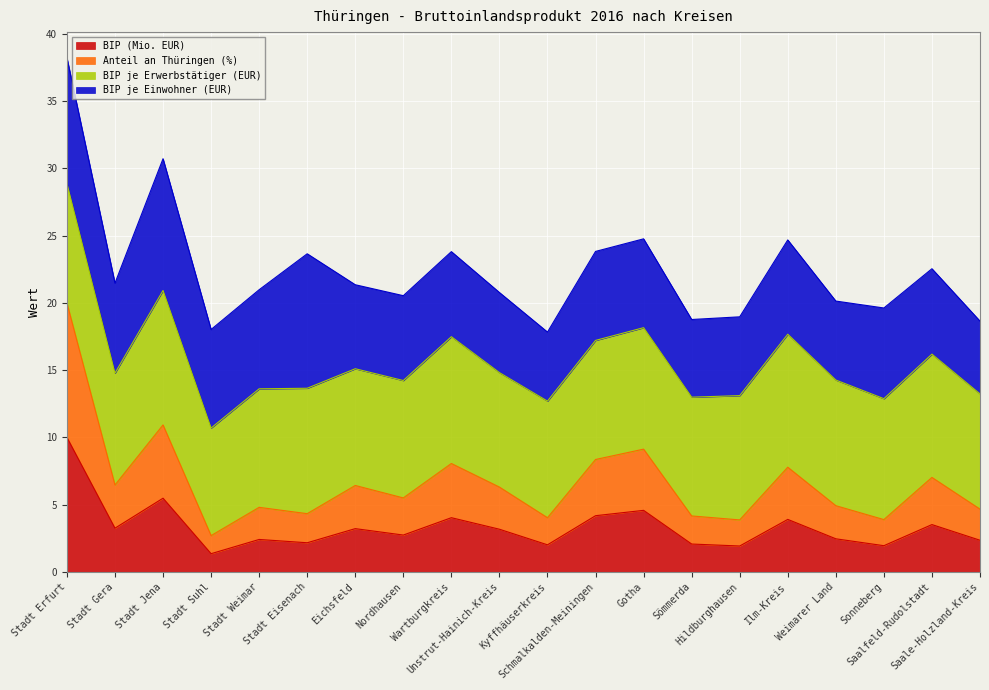

What is the minimum value for BIP (Mio. EUR)?

1.3